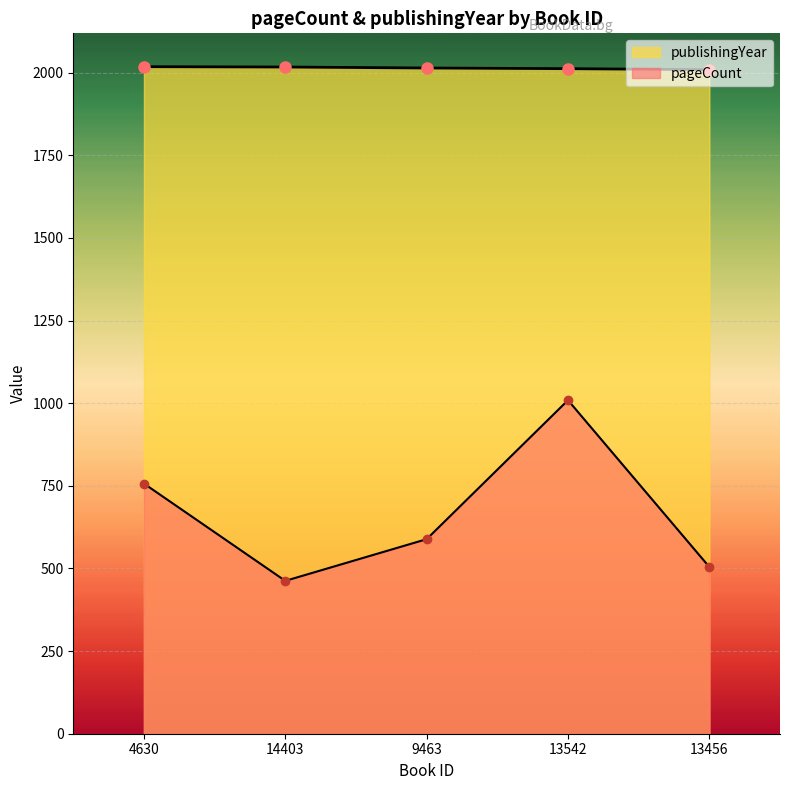

What are all the series names shown in the legend?

pageCount, publishingYear